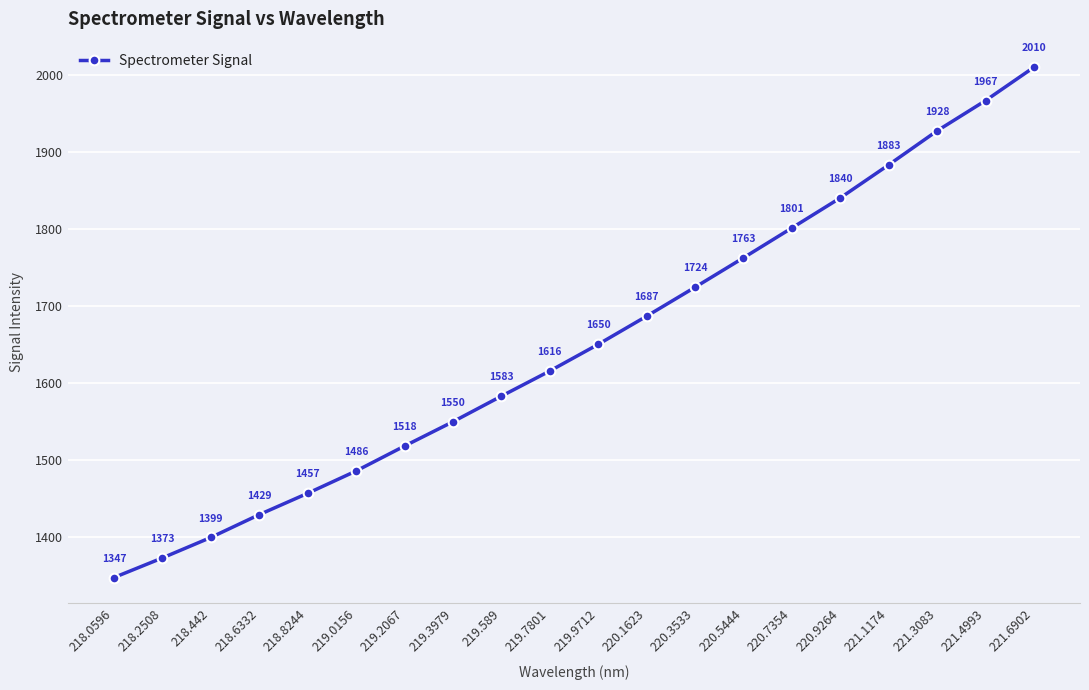

Rank the categories by value from lowest to highest.

218.0596, 218.2508, 218.442, 218.6332, 218.8244, 219.0156, 219.2067, 219.3979, 219.589, 219.7801, 219.9712, 220.1623, 220.3533, 220.5444, 220.7354, 220.9264, 221.1174, 221.3083, 221.4993, 221.6902